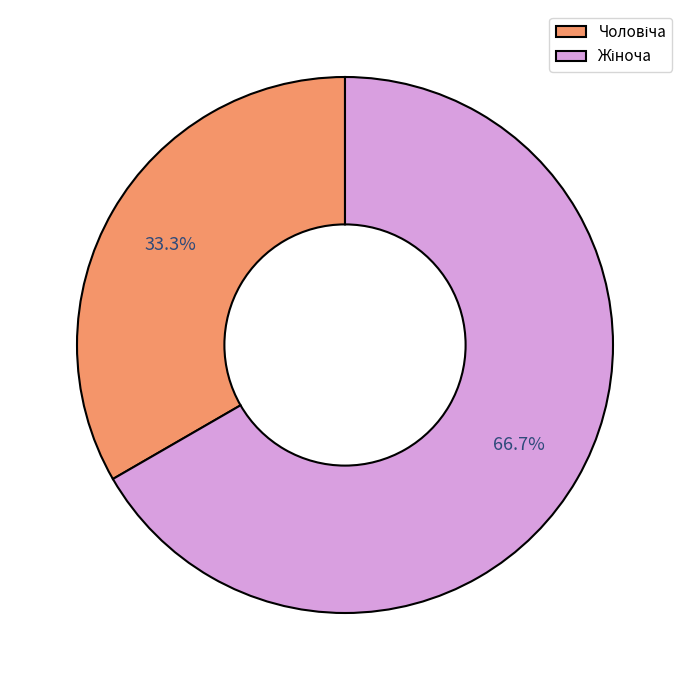

Approximately how many times larger is the value at Жіноча compared to Чоловіча?

2.0